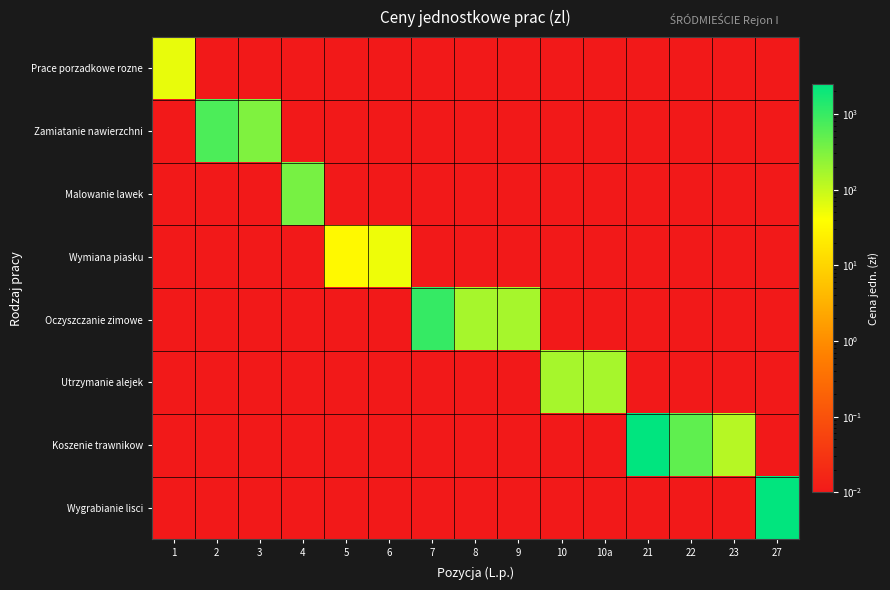

How many distinct data groups are displayed?

8